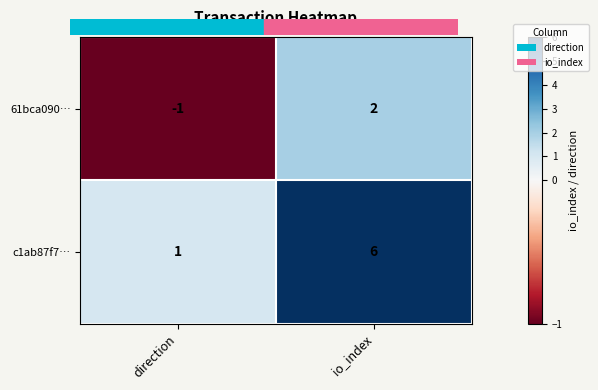

The value of c1ab87f7… at direction is 2. True or false?

False